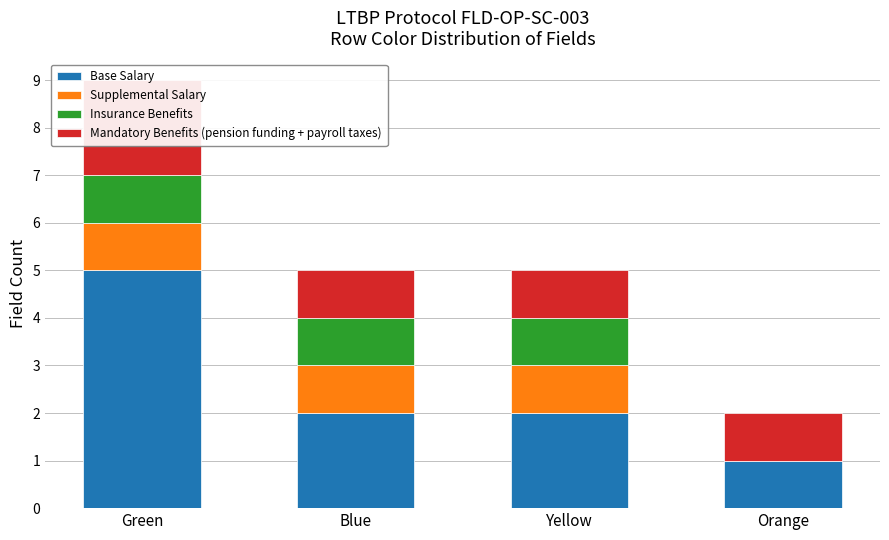

What is the sum of all Base Salary values?

10